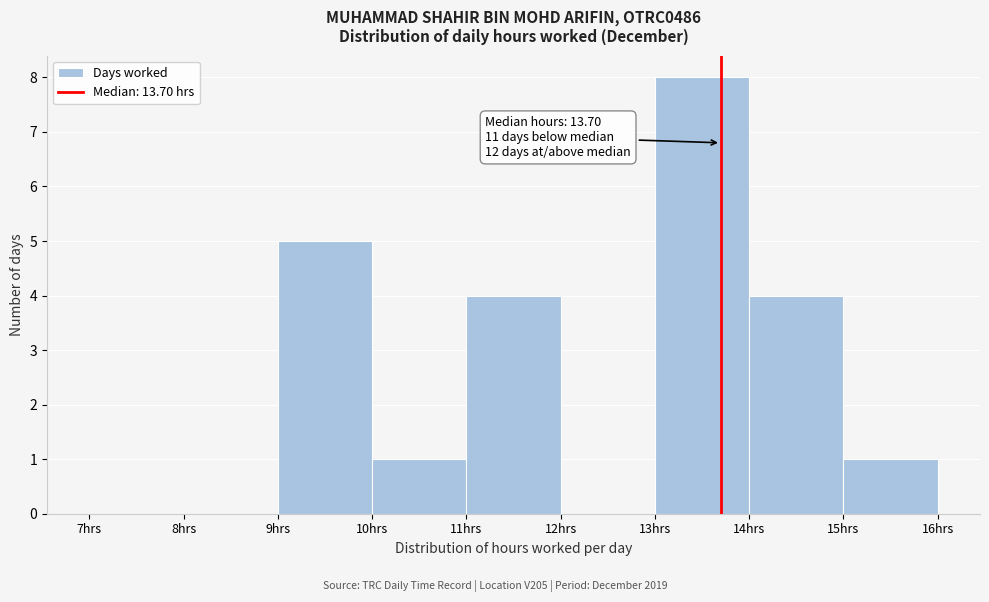

Which range on the x-axis has the tallest bar?

13 to 14